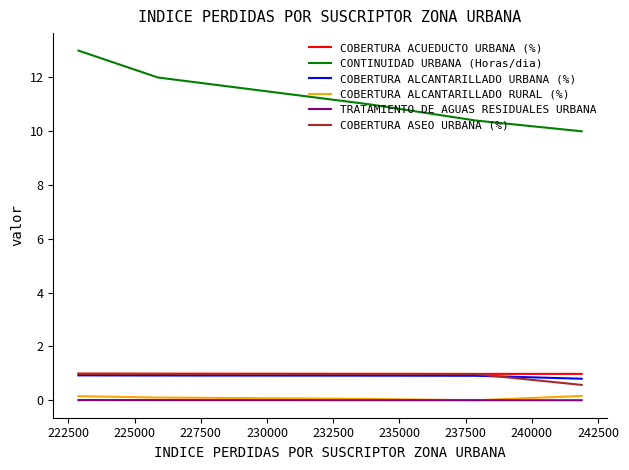

What is the average value of the COBERTURA ALCANTARILLADO RURAL (%) series?

0.1